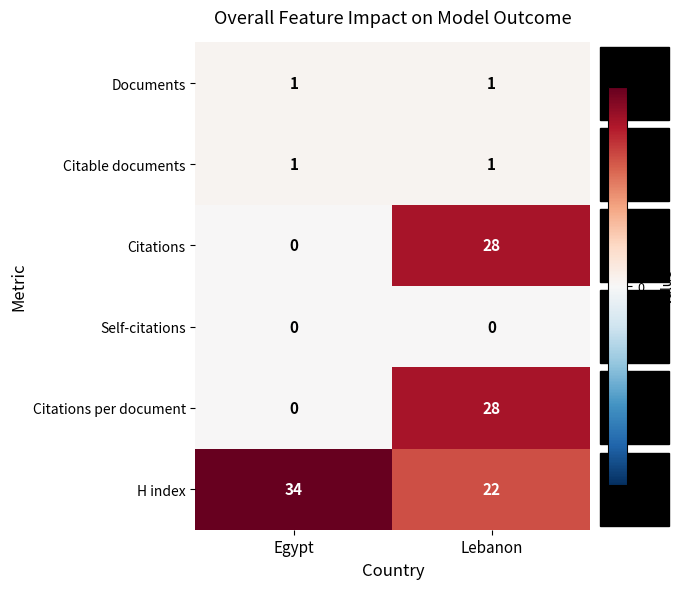

The value of Documents at Egypt is 1. True or false?

True